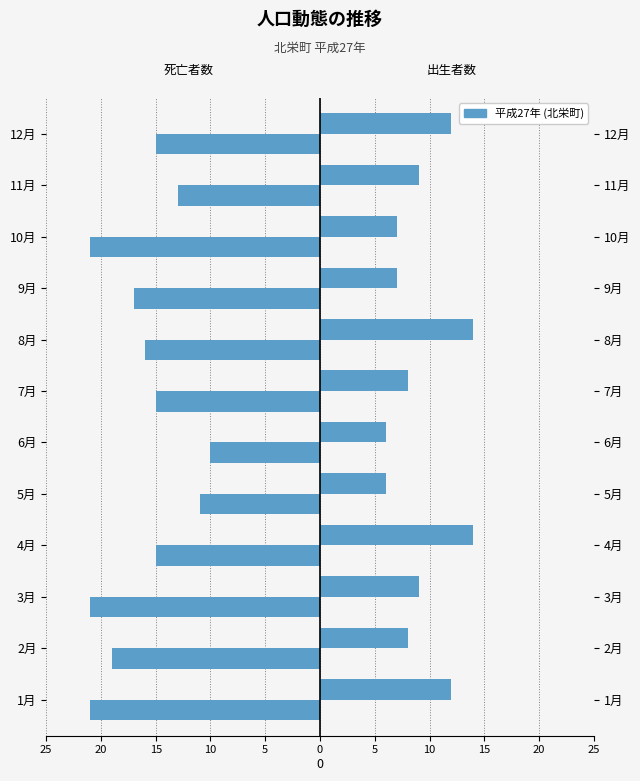

Reading left to right, transcribe all the data shown in this chart.

出生者数: 12	8	9	14	6	6	8	14	7	7	9	12
死亡者数: -21	-19	-21	-15	-11	-10	-15	-16	-17	-21	-13	-15